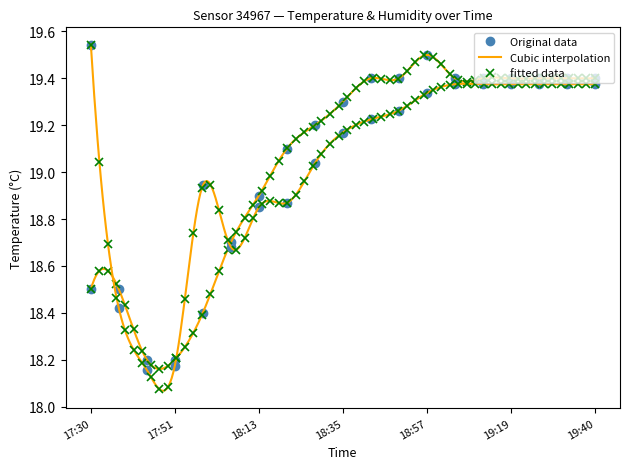

Is this an area chart (filled region under the line)?

No